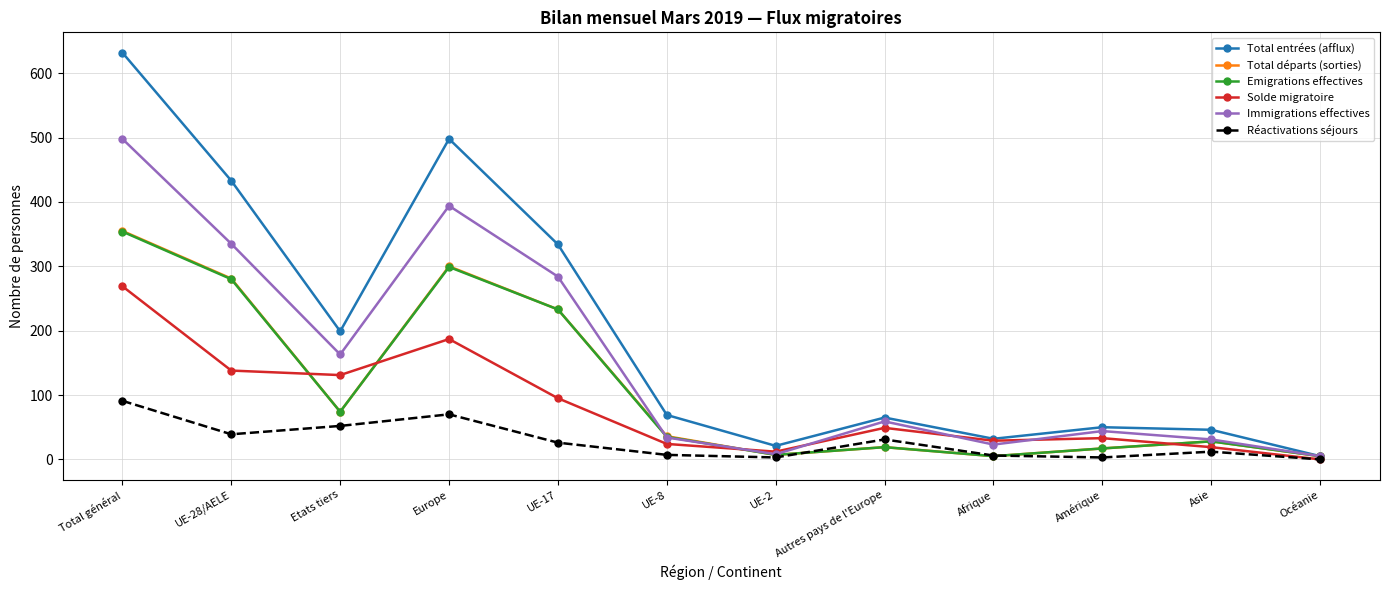

What is the value of the Total départs (sorties) point at the 2nd from the left?

281